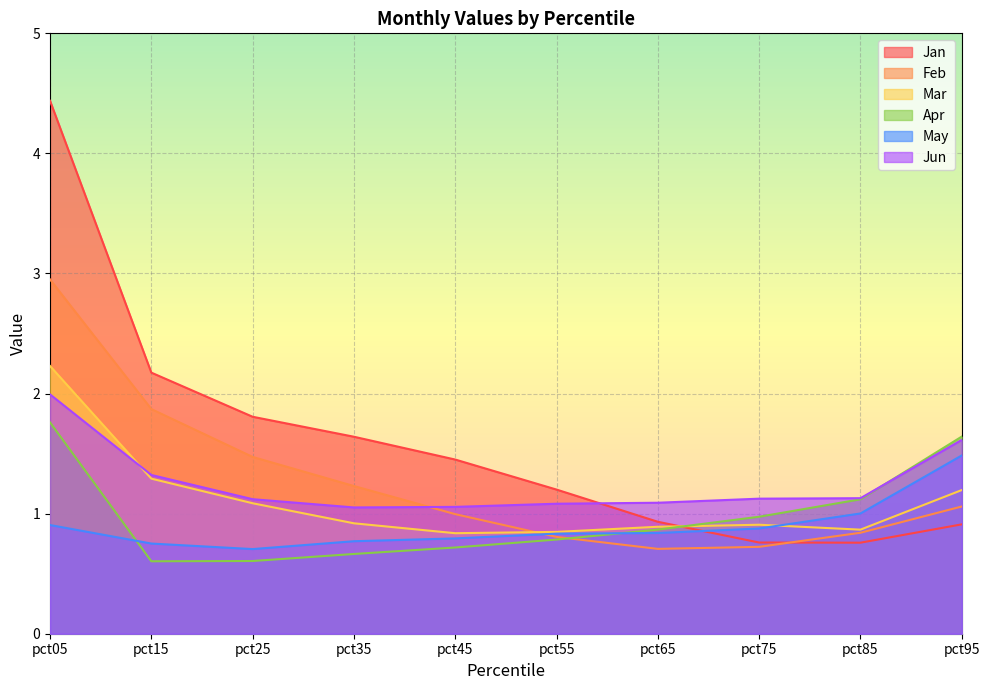

Where is Apr nearest to the value 1?

pct75